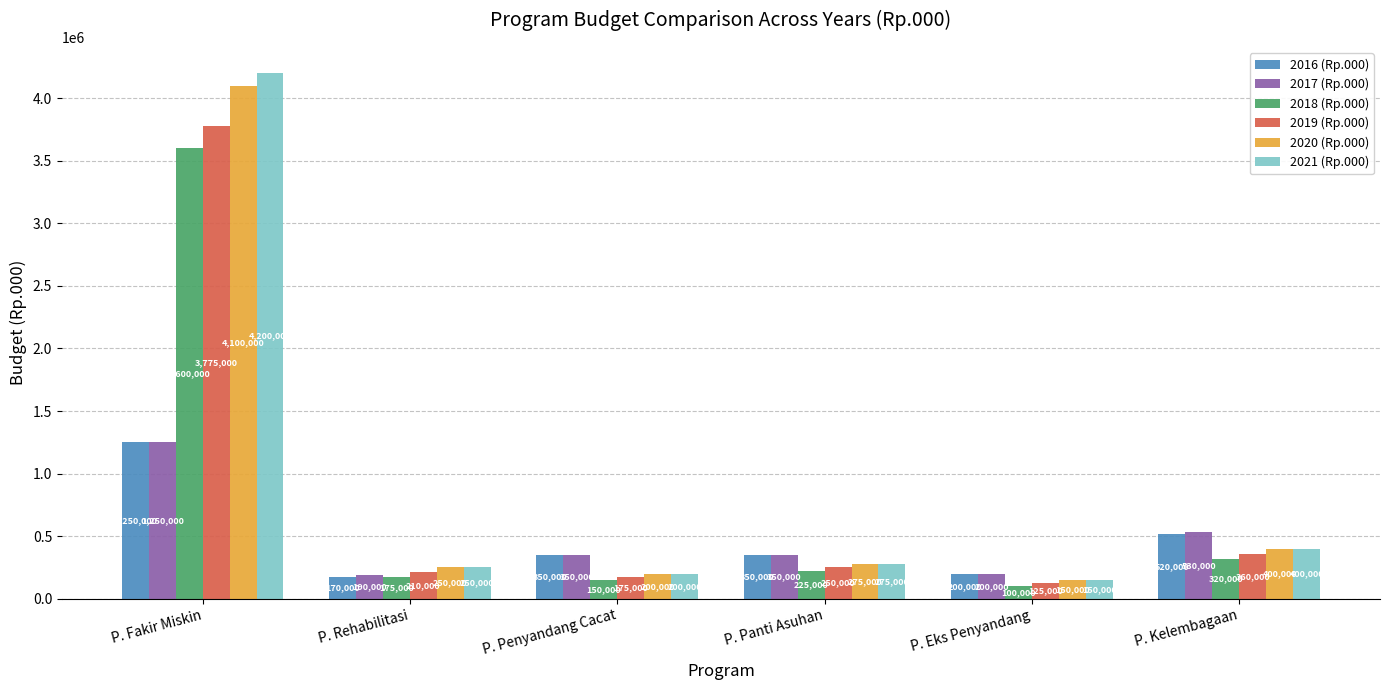

Count the number of data series in this chart.

6